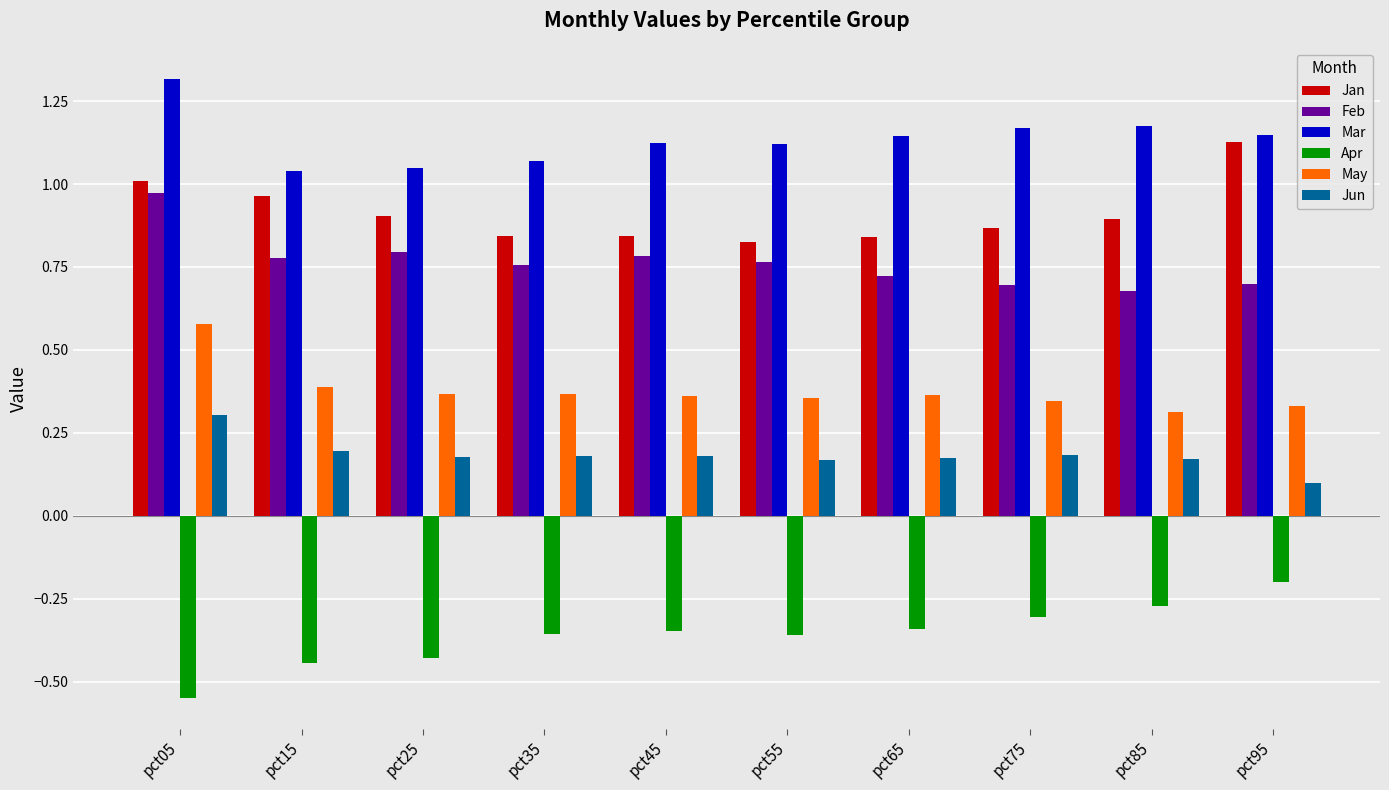

Rank the series at pct55 from lowest to highest value.

Apr, Jun, May, Feb, Jan, Mar